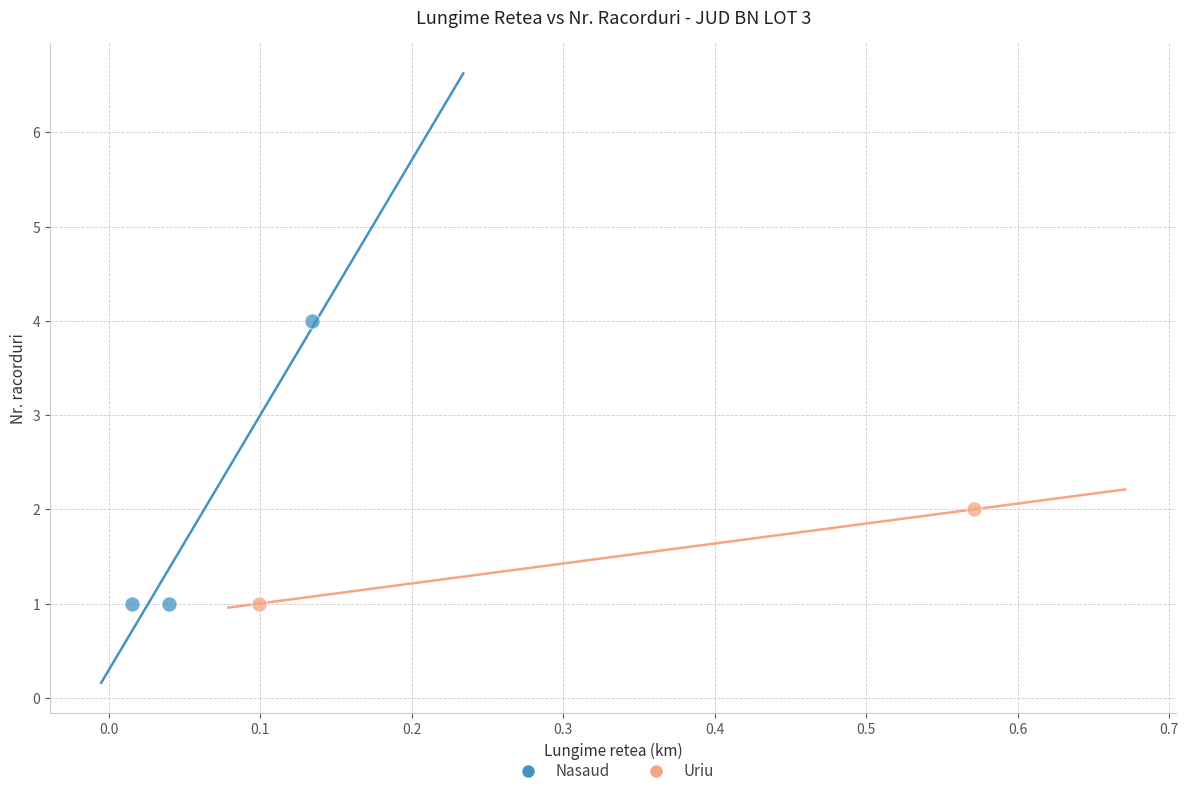

What are all the series names shown in the legend?

Nasaud, Uriu